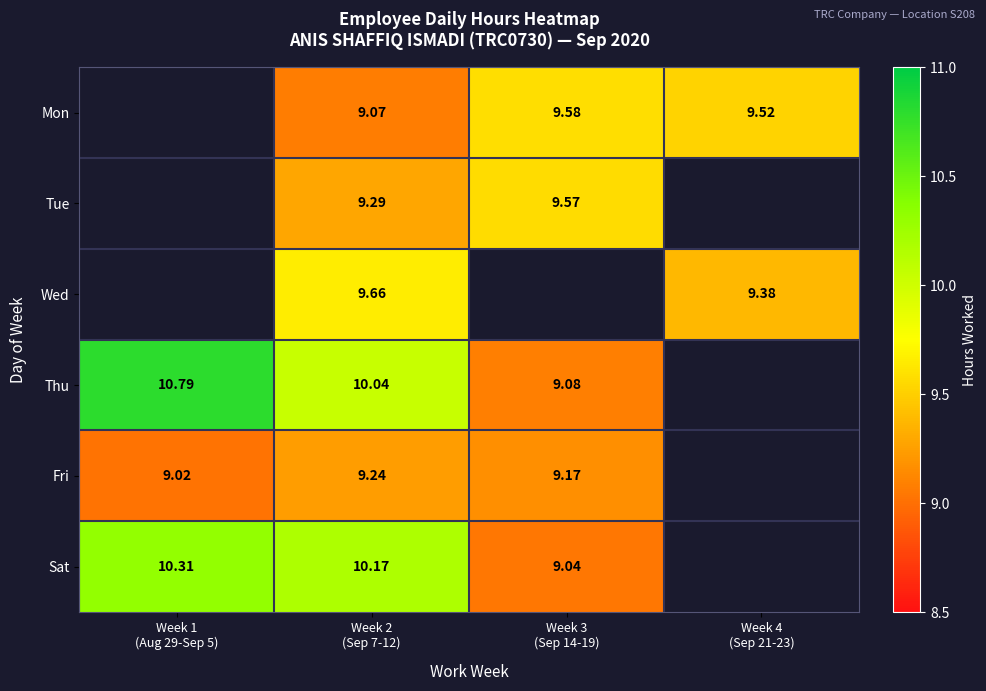

Which series changed the most between Week 3 (Sep 14-19) and Week 4 (Sep 21-23)?

Mon